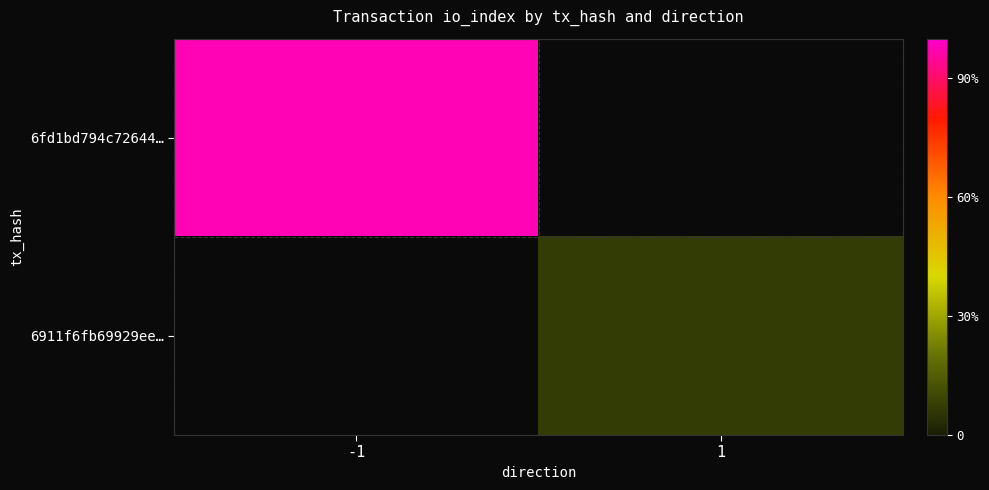

The 6fd1bd794c72644… series shows 63.1 at -1. True or false?

False